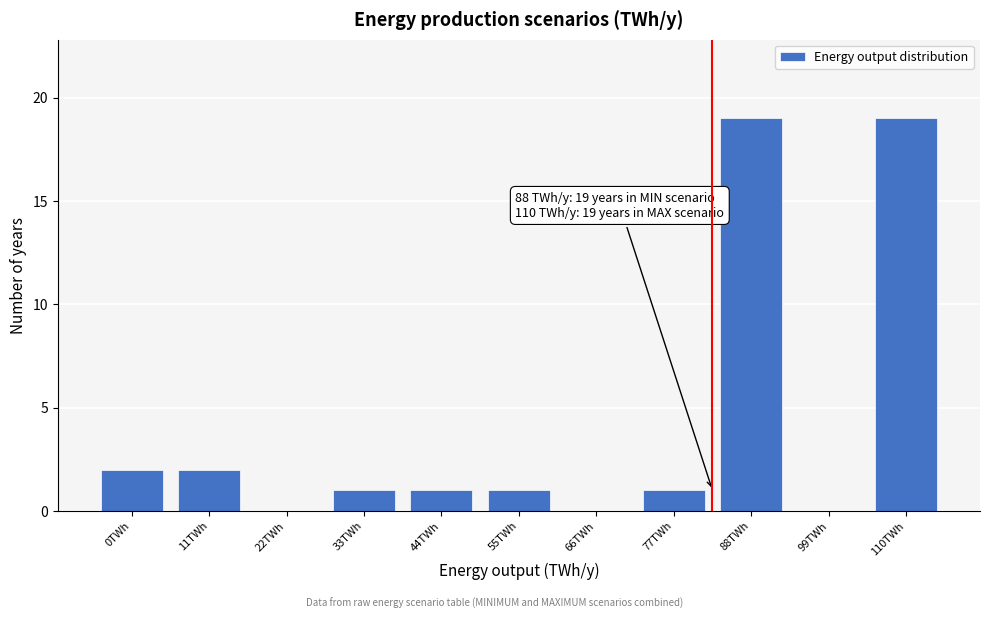

Reading left to right, what are all the values shown in this chart?

0TWh=2	11TWh=2	22TWh=0	33TWh=1	44TWh=1	55TWh=1	66TWh=0	77TWh=1	88TWh=19	99TWh=0	110TWh=19